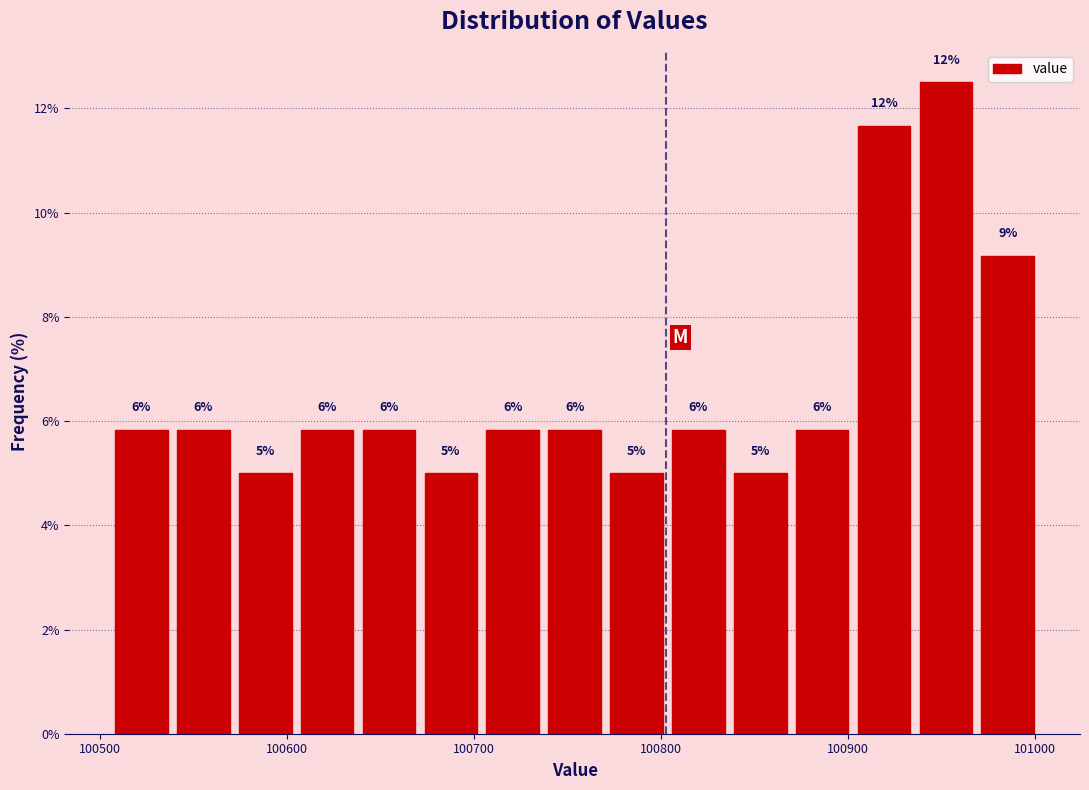

Read against the x-axis, roughly where is the centre of the tallest bar?

100950